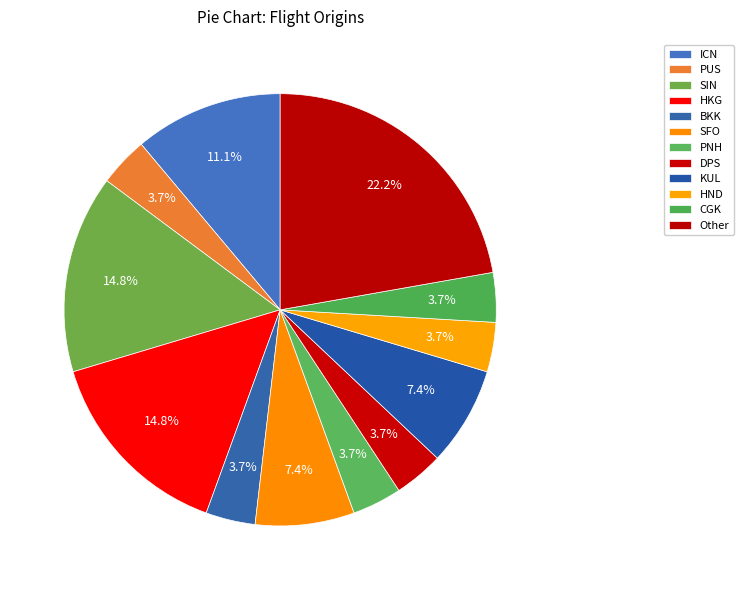

To the nearest percent, what is the combined percentage of PUS and BKK?

7%